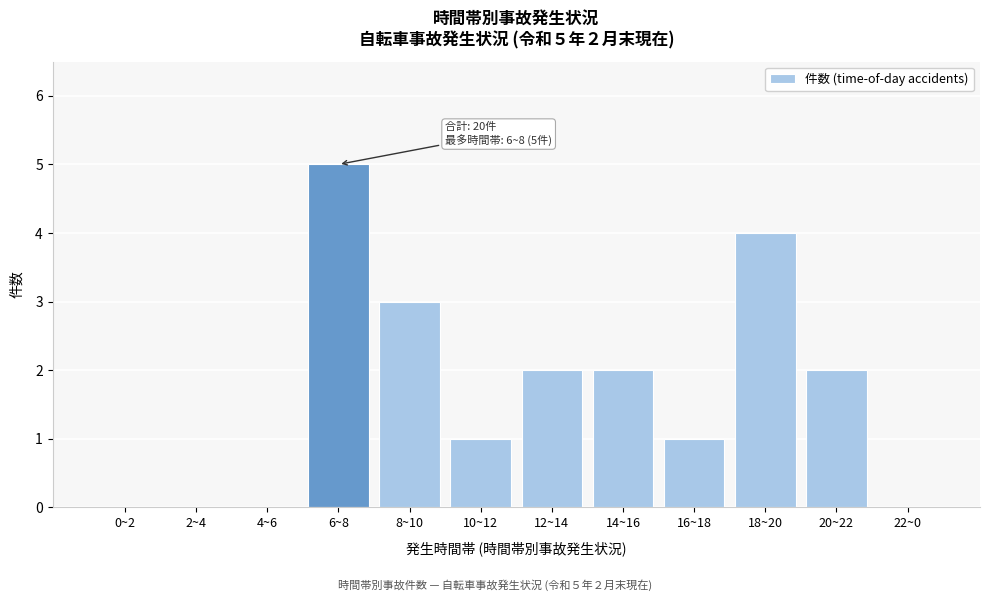

Reading right to left, extract all data points from this chart.

22~0=0	20~22=2	18~20=4	16~18=1	14~16=2	12~14=2	10~12=1	8~10=3	6~8=5	4~6=0	2~4=0	0~2=0